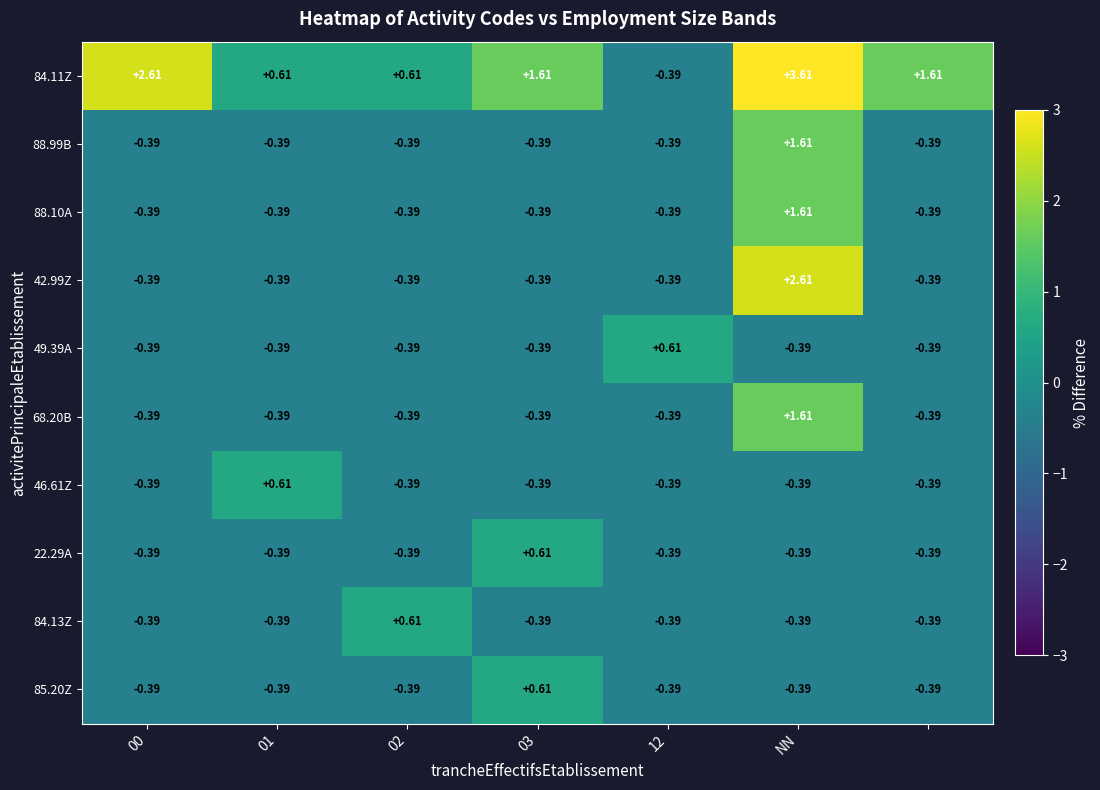

How many values in the 22.29A series are below 0?

6